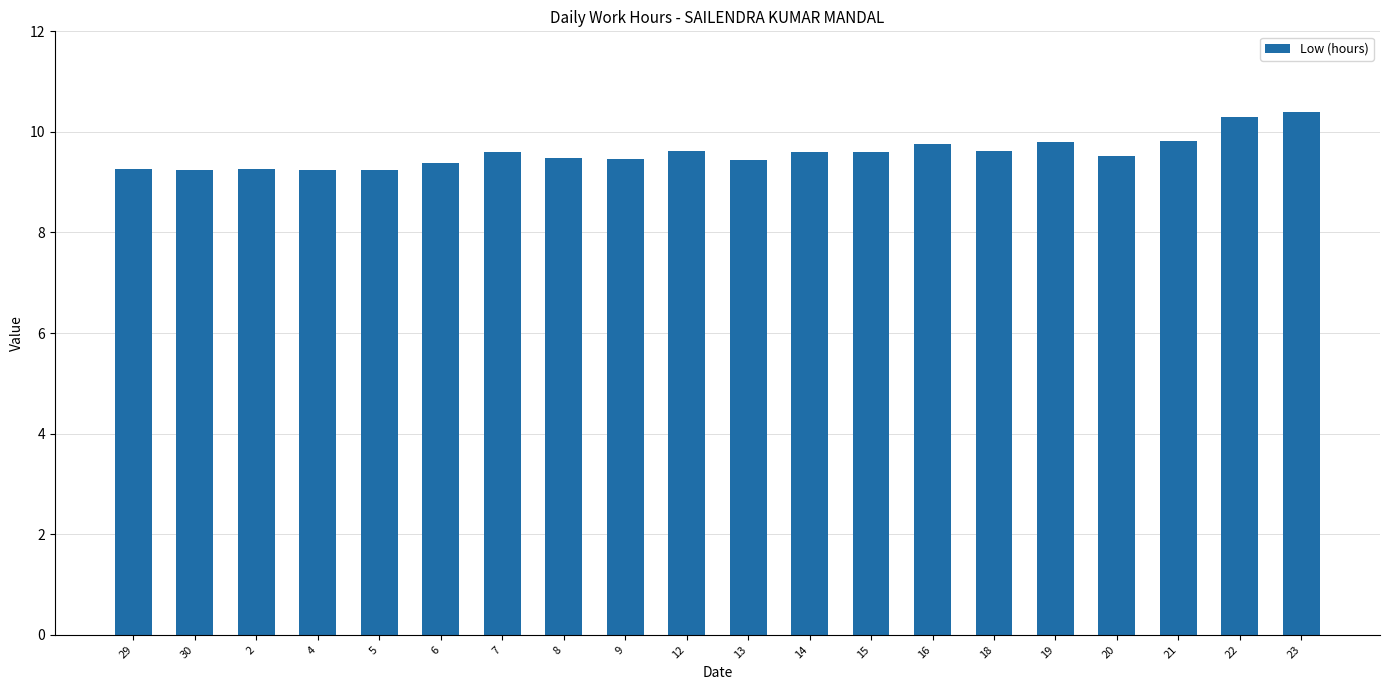

What is the sum of all values?

191.7